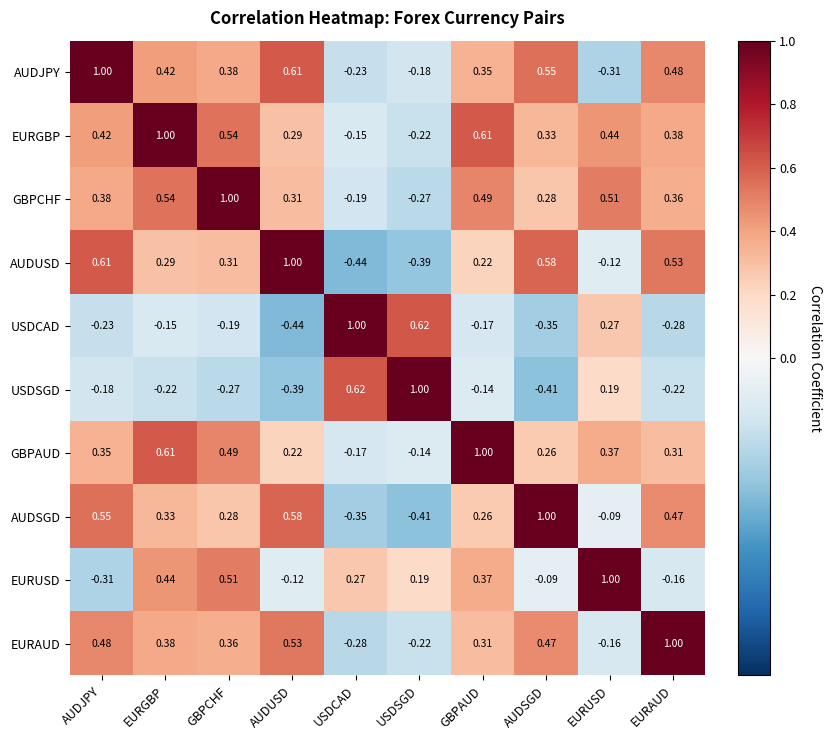

At which label does USDCAD reach its minimum?

AUDUSD